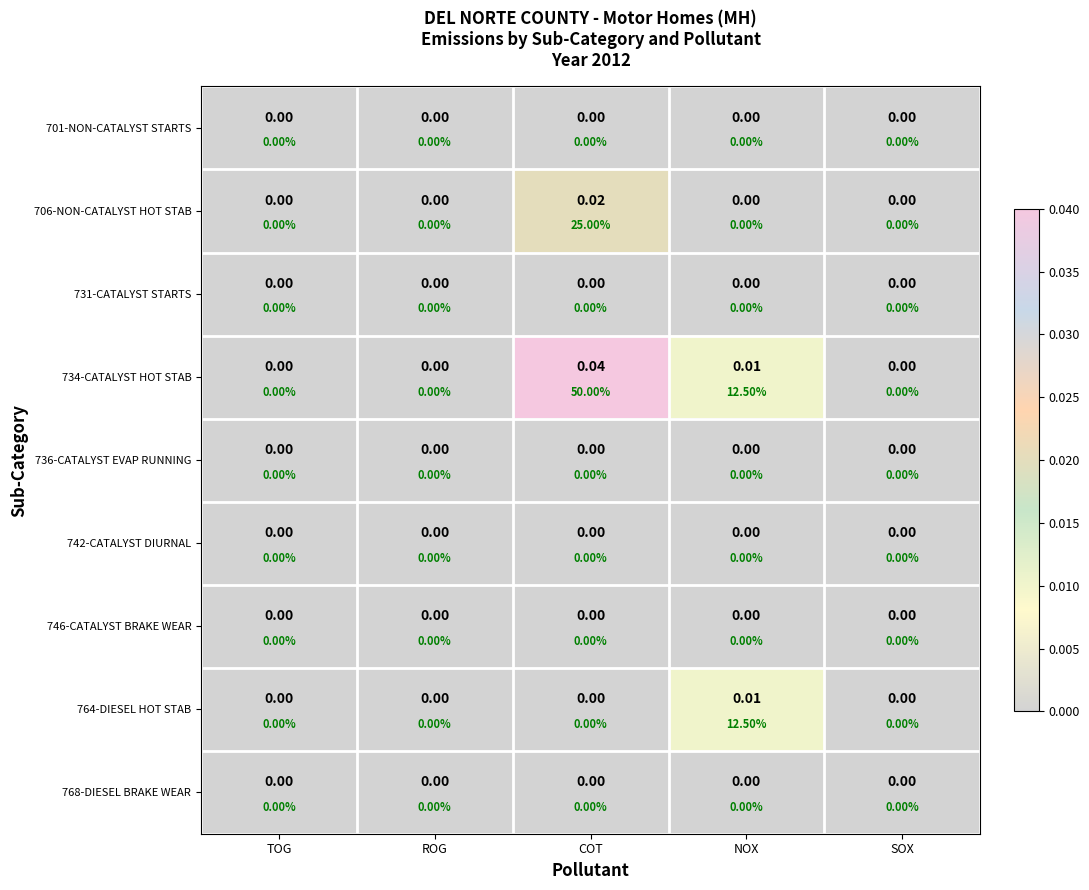

Which category has the highest value across all series?

COT